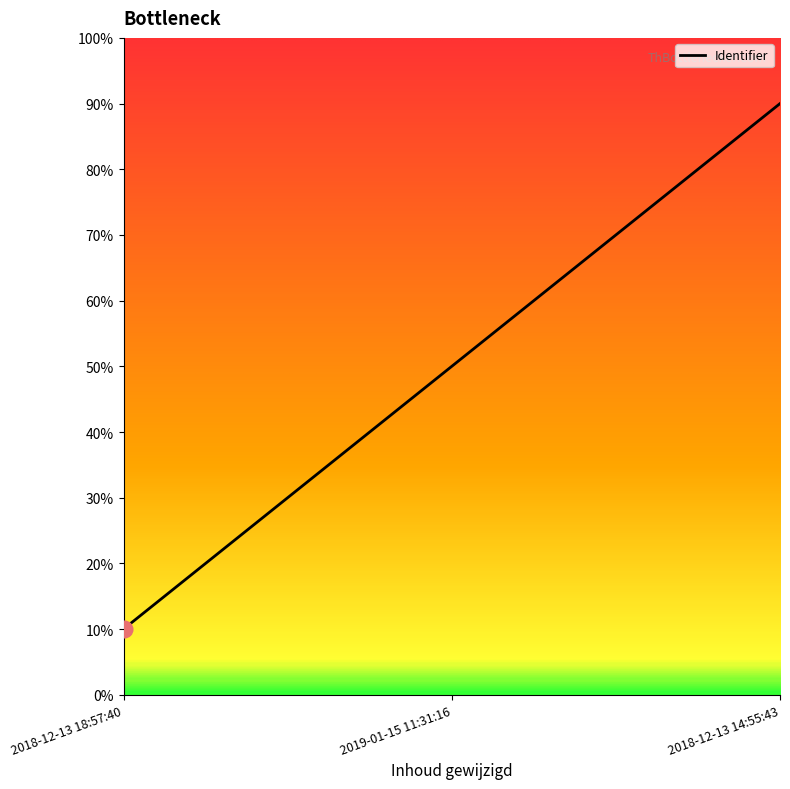

What is the minimum value shown in the chart?

10